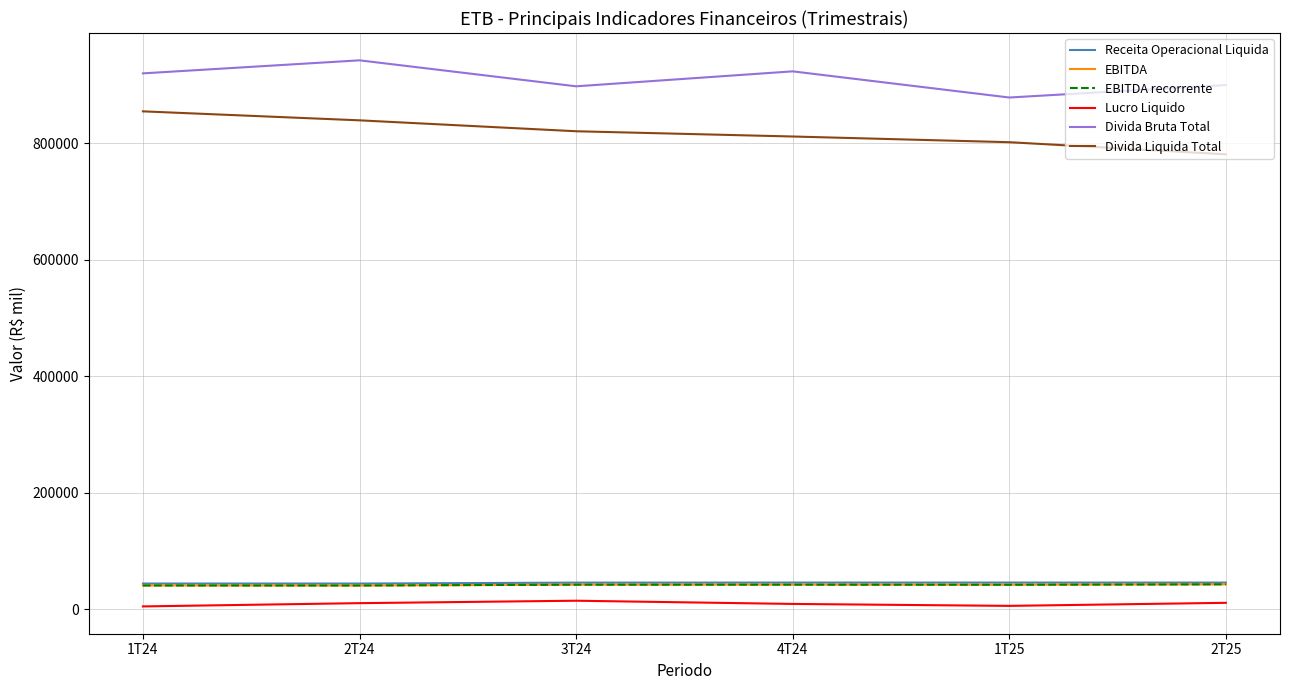

Reading right to left, extract all data points from this chart.

Receita Operacional Liquida: 2T25=45608	1T25=45640	4T24=45639	3T24=45543	2T24=43921	1T24=43921
EBITDA: 2T25=42602	1T25=41887	4T24=42053	3T24=42002	2T24=40569	1T24=40638
EBITDA recorrente: 2T25=42602	1T25=41887	4T24=42053	3T24=42002	2T24=40569	1T24=40638
Lucro Liquido: 2T25=10838	1T25=5588	4T24=8929	3T24=14450	2T24=10268	1T24=4661
Divida Bruta Total: 2T25=900259	1T25=878830	4T24=923773	3T24=898078	2T24=942716	1T24=920309
Divida Liquida Total: 2T25=781259	1T25=802082	4T24=811861	3T24=820874	2T24=839638	1T24=855071